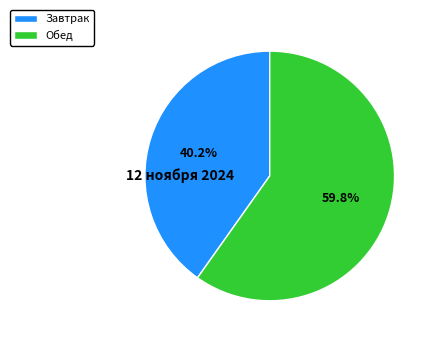

Which slice is the largest?

Обед